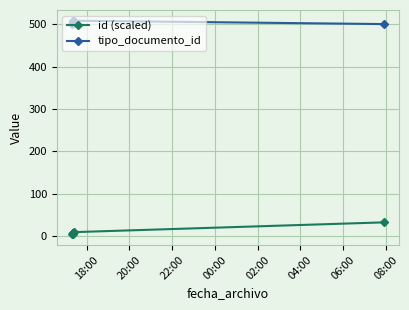

List the series in order of their peak value, lowest first.

id (scaled), tipo_documento_id